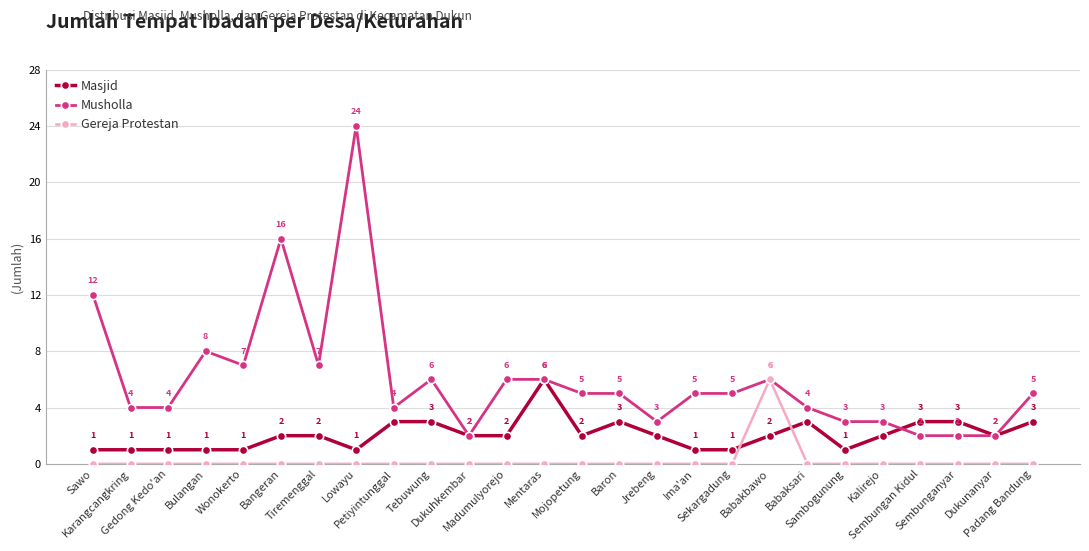

Reading left to right, what are all the values shown in this chart?

Masjid: Sawo=1	Karangcangkring=1	Gedong Kedo'an=1	Bulangan=1	Wonokerto=1	Bangeran=2	Tiremenggal=2	Lowayu=1	Petiyintunggal=3	Tebuwung=3	Dukuhkembar=2	Madumulyorejo=2	Mentaras=6	Mojopetung=2	Baron=3	Jrebeng=2	Ima'an=1	Sekargadung=1	Babakbawo=2	Babaksari=3	Sambogunung=1	Kalirejo=2	Sembungan Kidul=3	Sembunganyar=3	Dukunanyar=2	Padang Bandung=3
Musholla: Sawo=12	Karangcangkring=4	Gedong Kedo'an=4	Bulangan=8	Wonokerto=7	Bangeran=16	Tiremenggal=7	Lowayu=24	Petiyintunggal=4	Tebuwung=6	Dukuhkembar=2	Madumulyorejo=6	Mentaras=6	Mojopetung=5	Baron=5	Jrebeng=3	Ima'an=5	Sekargadung=5	Babakbawo=6	Babaksari=4	Sambogunung=3	Kalirejo=3	Sembungan Kidul=2	Sembunganyar=2	Dukunanyar=2	Padang Bandung=5
Gereja Protestan: Sawo=0	Karangcangkring=0	Gedong Kedo'an=0	Bulangan=0	Wonokerto=0	Bangeran=0	Tiremenggal=0	Lowayu=0	Petiyintunggal=0	Tebuwung=0	Dukuhkembar=0	Madumulyorejo=0	Mentaras=0	Mojopetung=0	Baron=0	Jrebeng=0	Ima'an=0	Sekargadung=0	Babakbawo=6	Babaksari=0	Sambogunung=0	Kalirejo=0	Sembungan Kidul=0	Sembunganyar=0	Dukunanyar=0	Padang Bandung=0